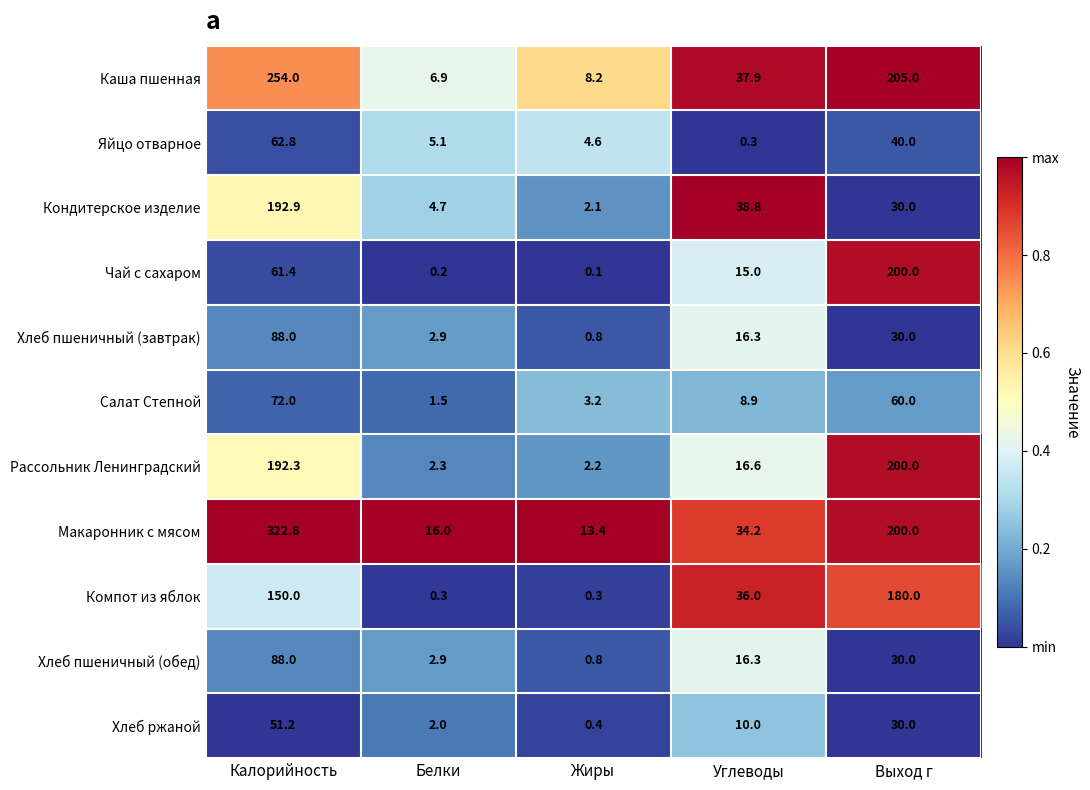

Which series has the largest total across all categories?

Макаронник с мясом